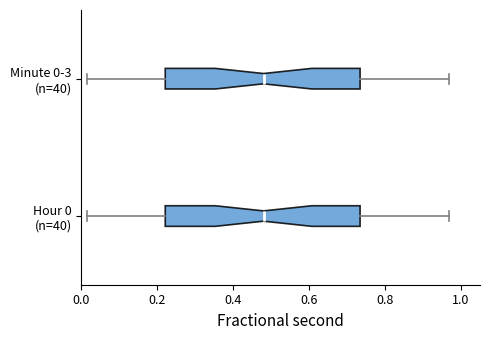

Reading bottom to top, read every box against the x-axis: the position of its median line, the range the box covers, and the ends of its whiskers. The values are not printed on the chart, so give them approximately, as read against the axis.

Hour 0 (n=40): median 0.48, box 0.22 to 0.74, whiskers 0.02 to 0.96
Minute 0-3 (n=40): median 0.48, box 0.22 to 0.74, whiskers 0.02 to 0.96